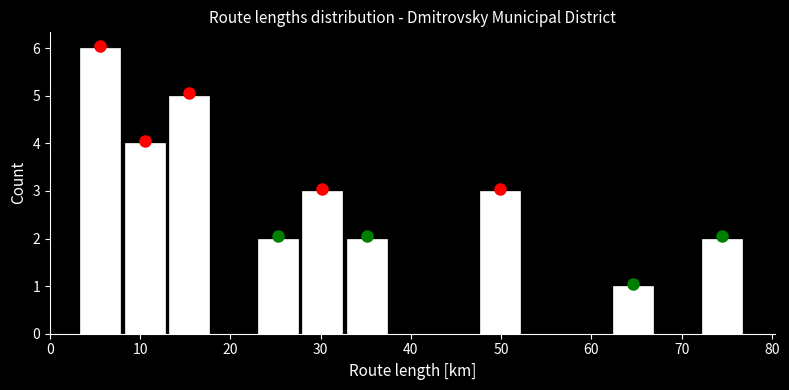

Which range on the x-axis has the tallest bar?

3 to 8